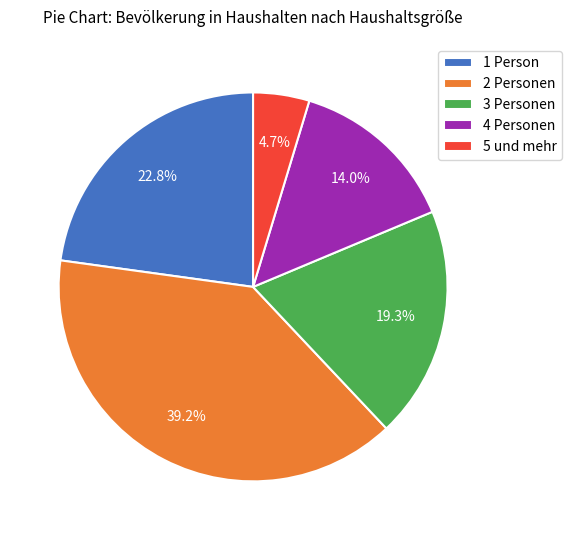

Is there any slice that represents more than half of the pie?

No